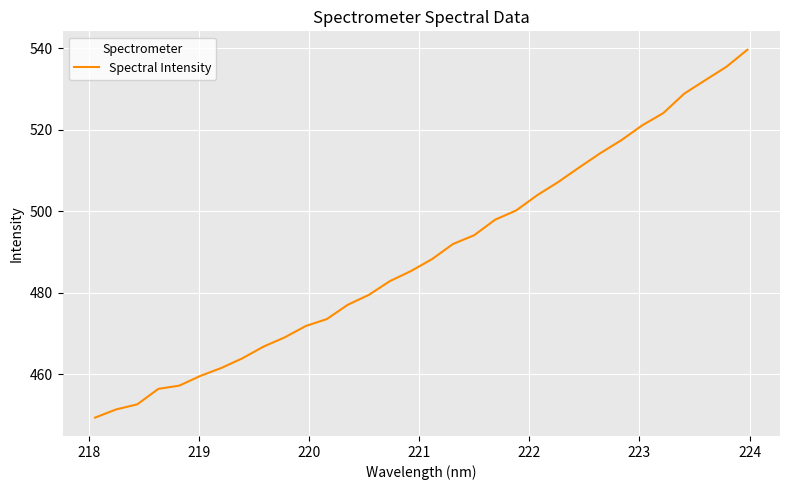

What is the greatest value displayed?

539.7